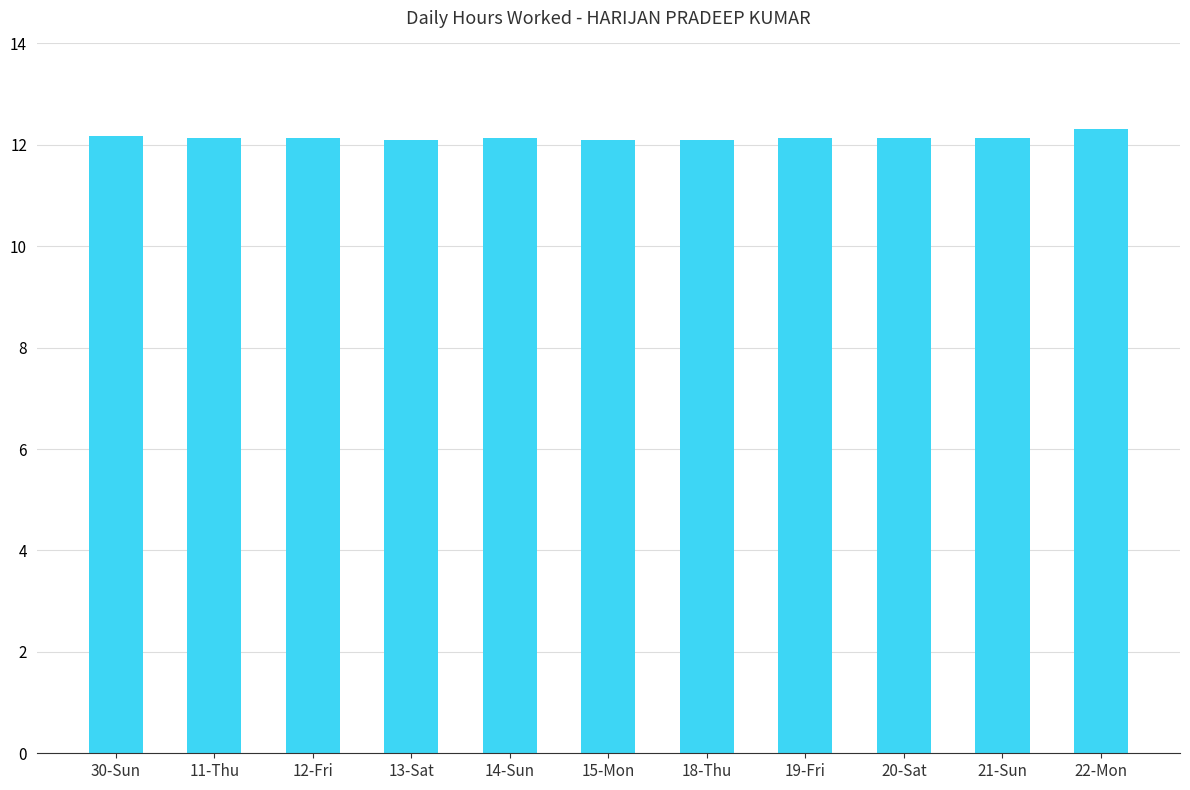

What value does the data have at 19-Fri?

12.1